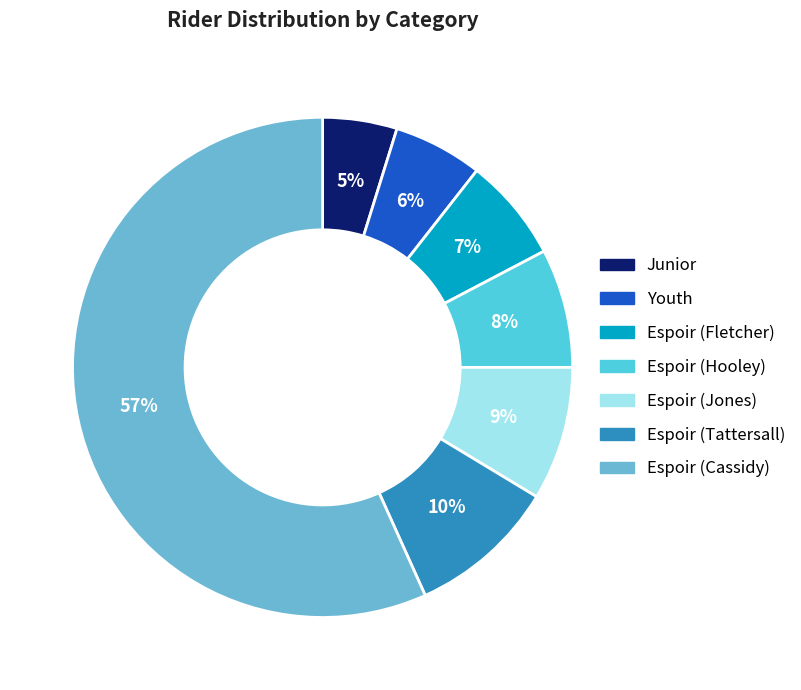

To the nearest percent, what portion does Junior represent?

5%